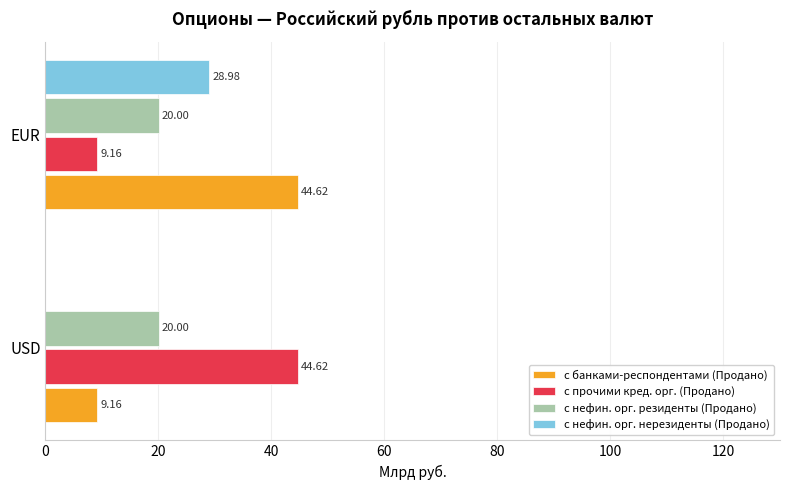

At which category is the sum across all series the highest?

EUR